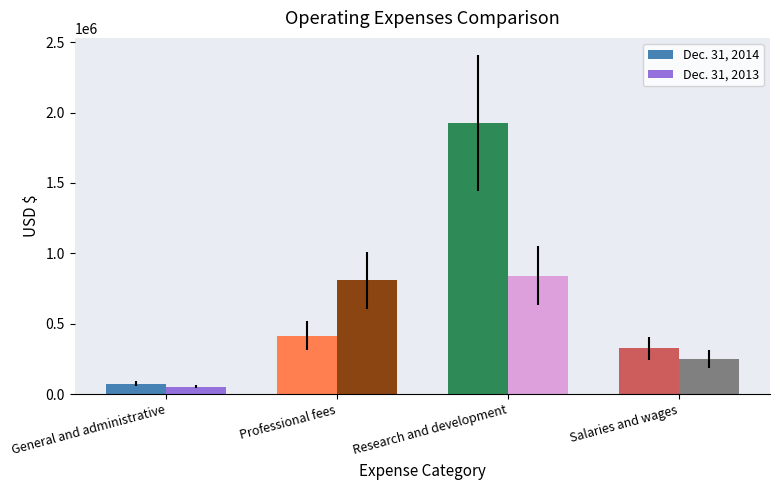

Reading right to left, extract all data points from this chart.

Dec. 31, 2014: 327316	1927851	413953	73005
Dec. 31, 2013: 249407	841502	808865	53957